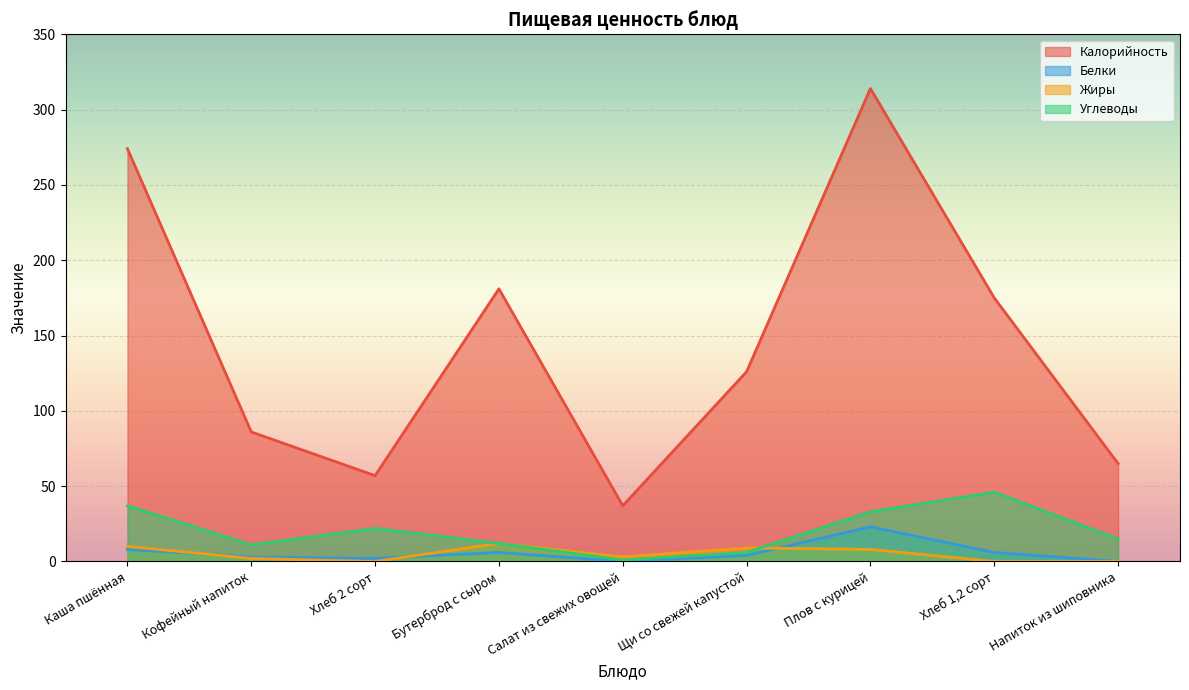

At how many categories does at least one series exceed 256?

2